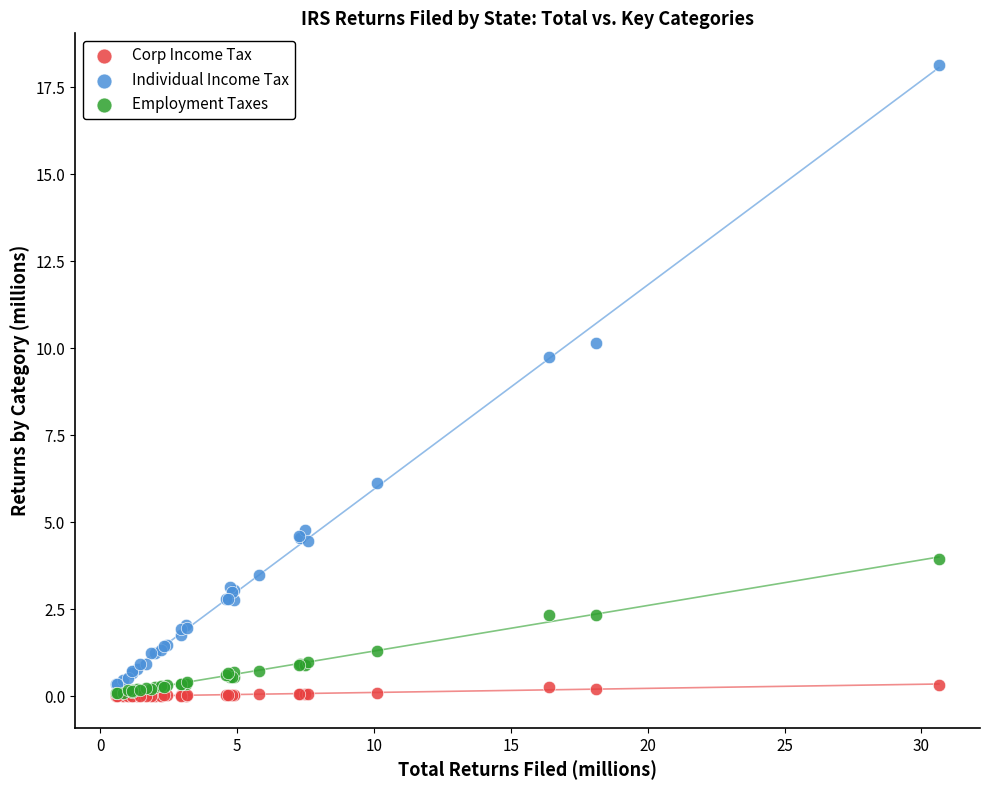

Across all series, what Y value is closest to 9?

9.8